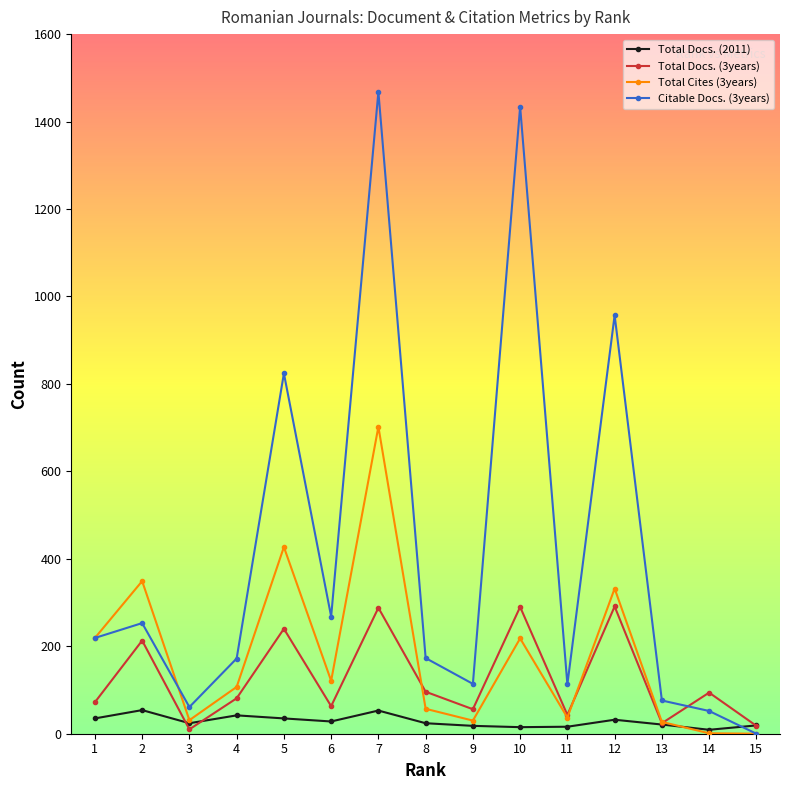

At which category does the chart reach its peak across all series?

7